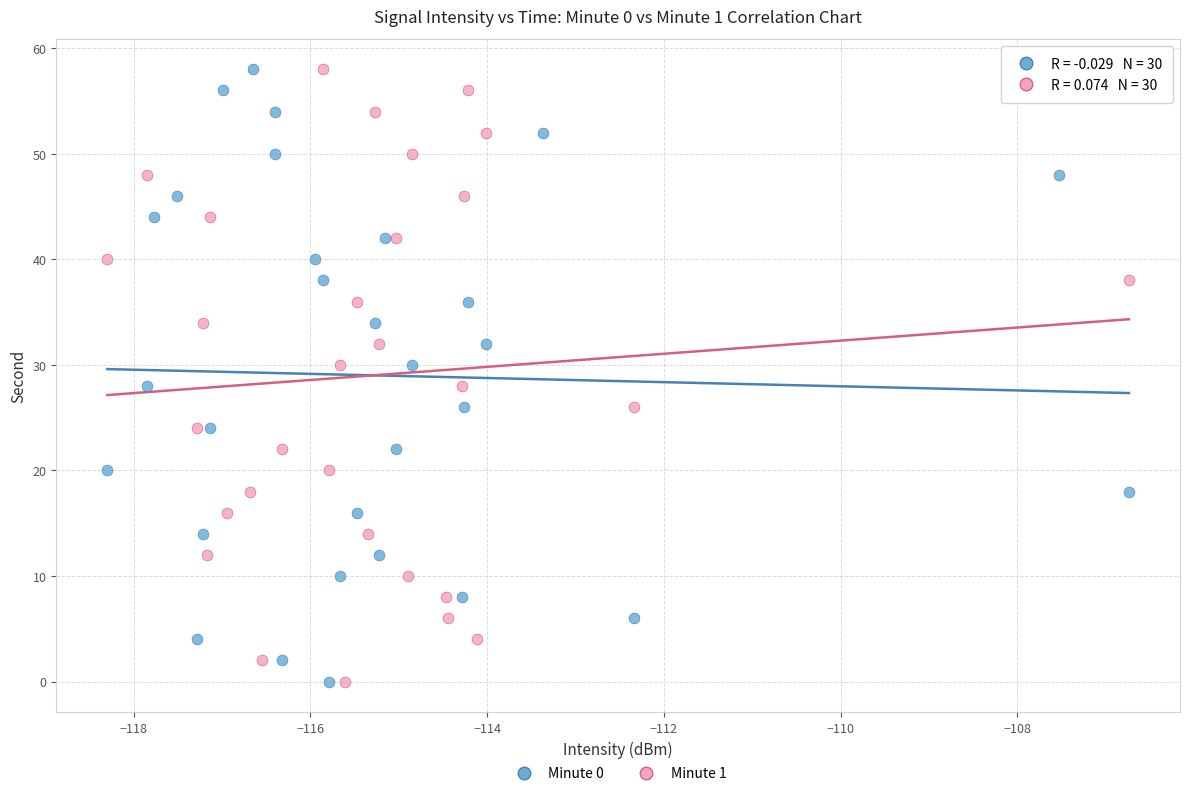

What are all the series names shown in the legend?

Minute 0, Minute 1